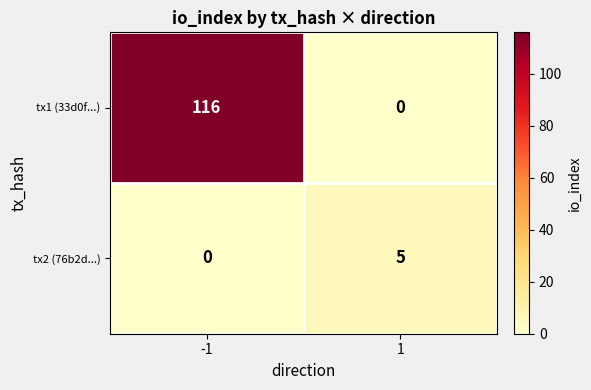

Which series has the widest spread of values?

tx1 (33d0f...)